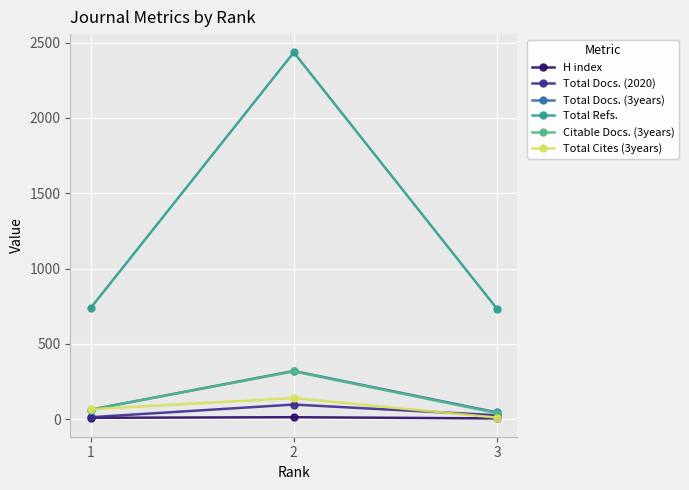

What is the difference between the maximum and minimum values in the Total Docs. (2020) series?

84